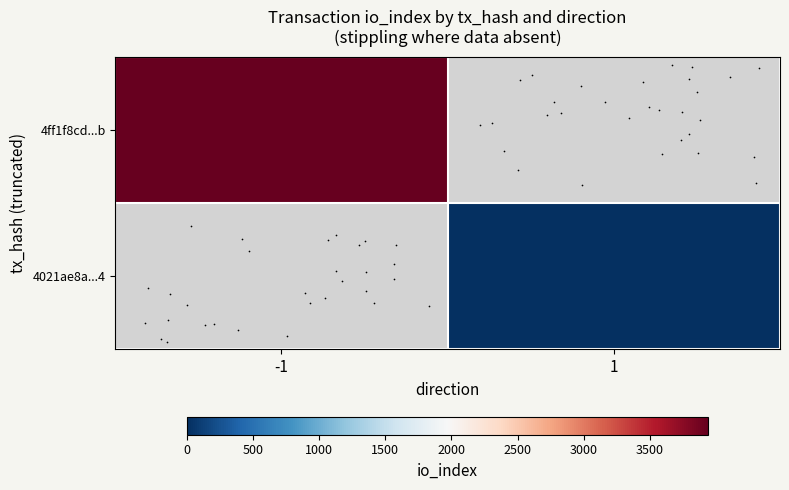

List the series in order of their overall mean, highest first.

row_0, row_1